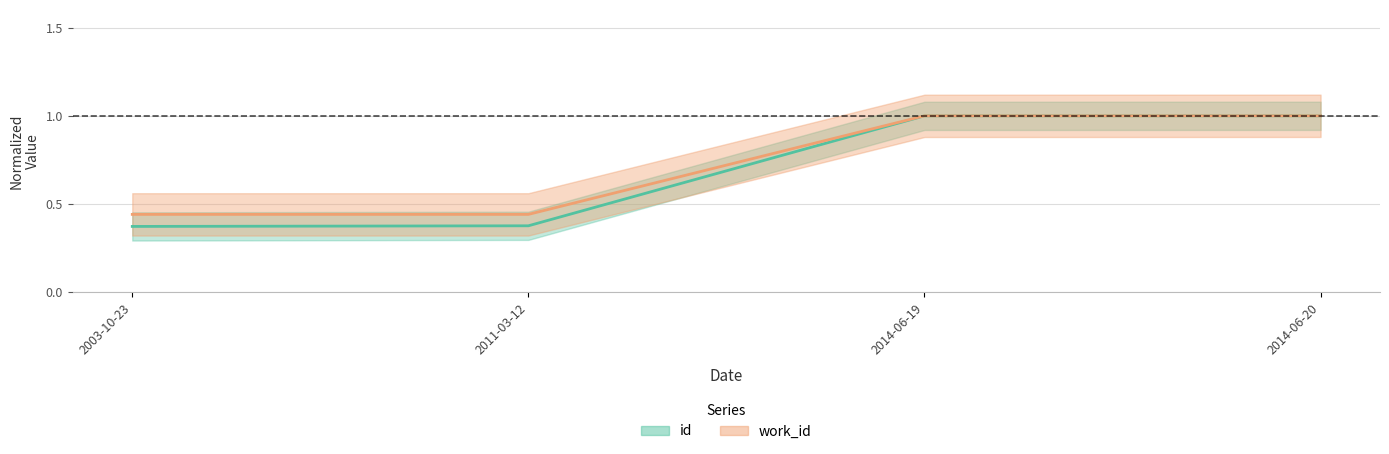

Which series has the largest range (max minus min)?

id